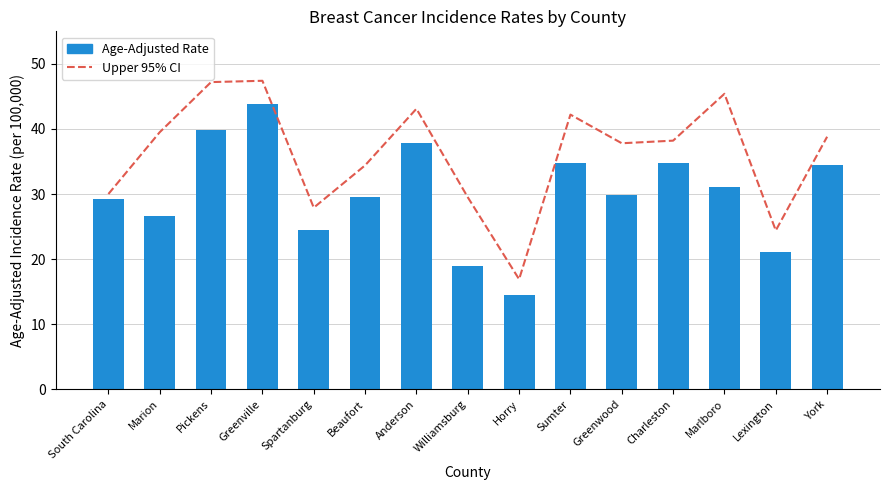

At which label does Upper 95% CI first exceed 38?

Marion